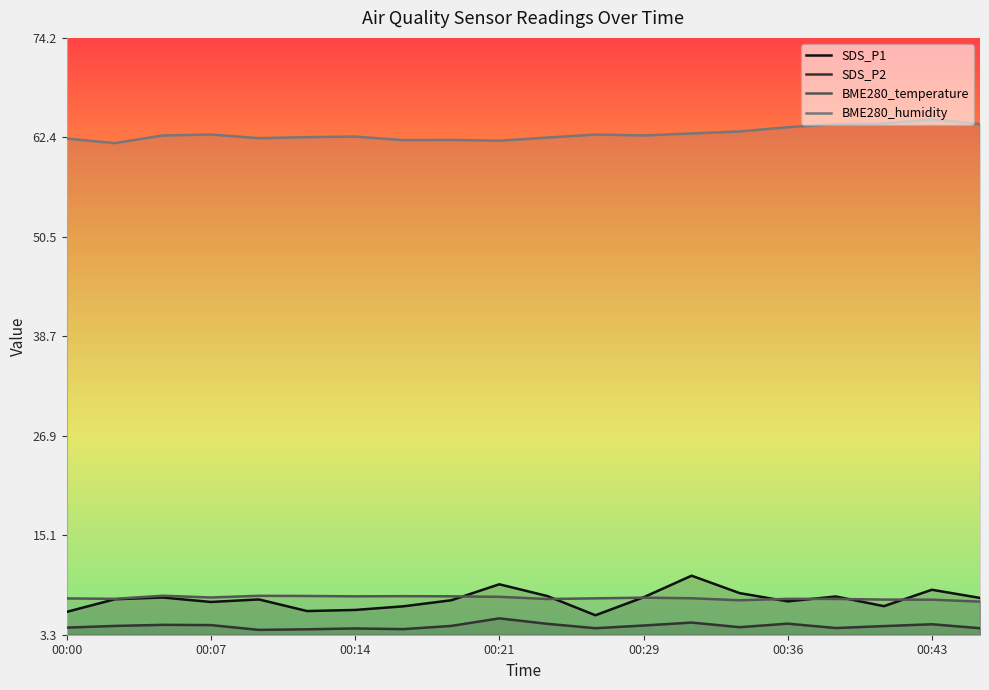

The BME280_humidity series shows 17.3 at 11. True or false?

False